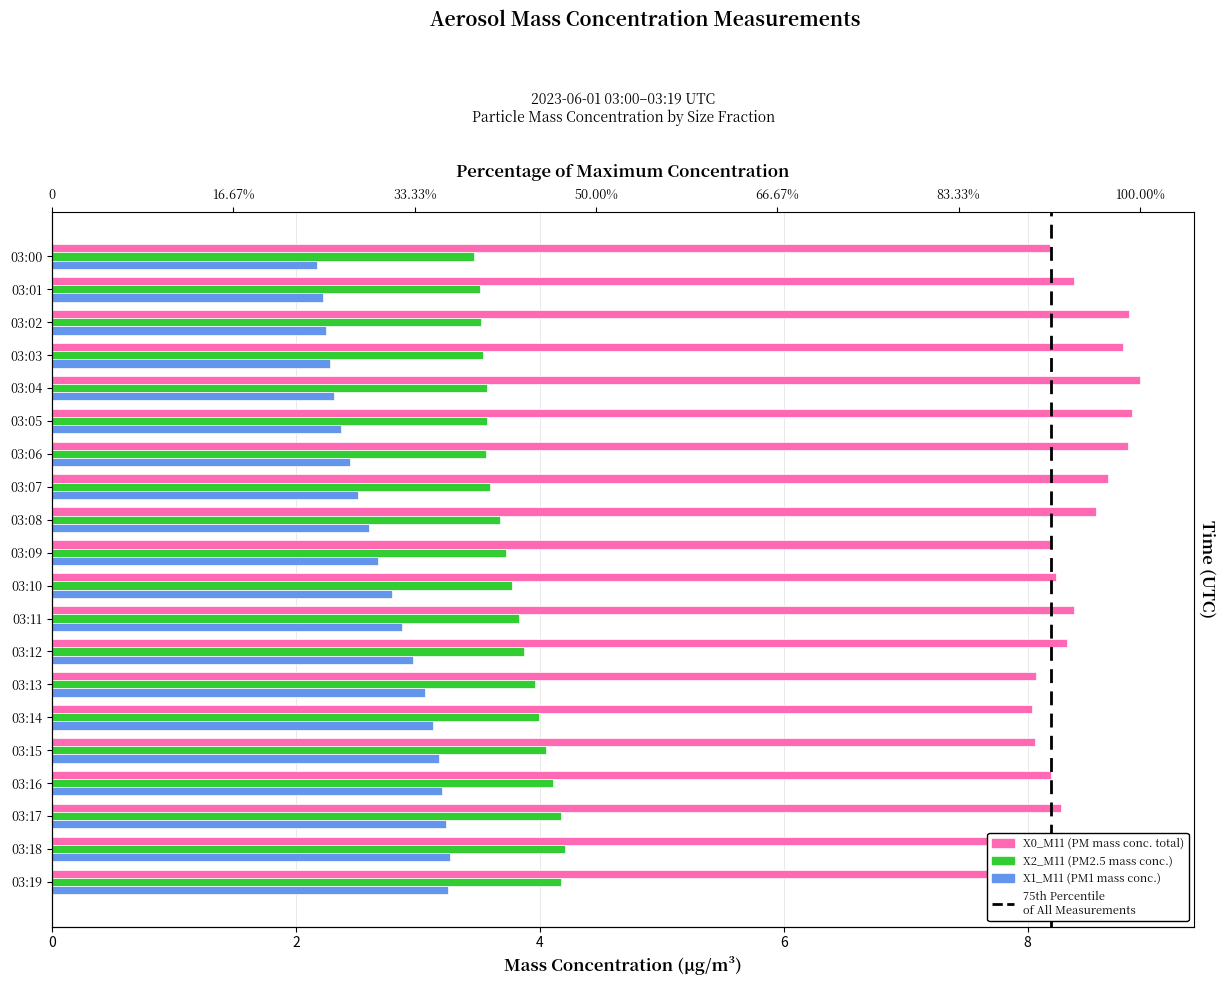

What is the minimum value for X2_M11 (PM2.5 mass conc.)?

3.5